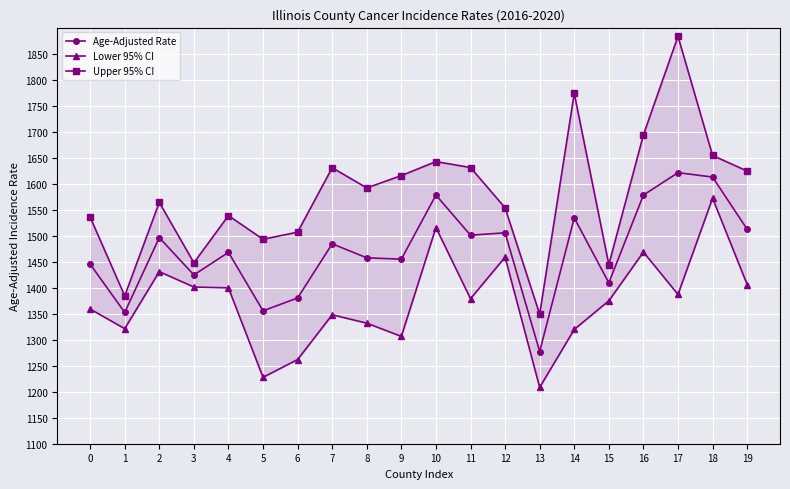

True or false: Upper 95% CI has more than 2 points higher than both neighbors.

True